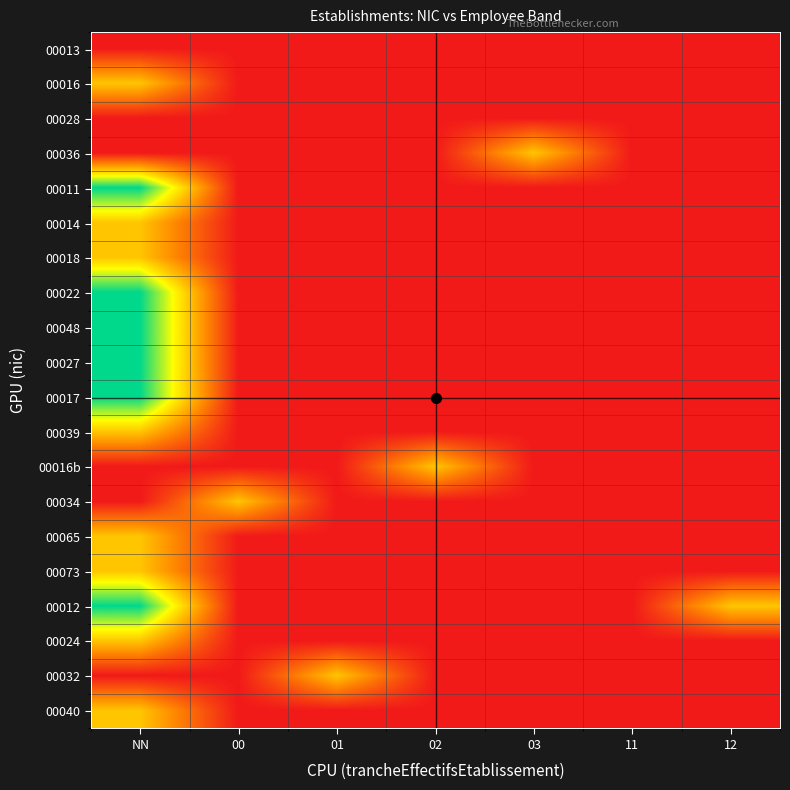

What is the spread (max minus min) of values at 12?

1